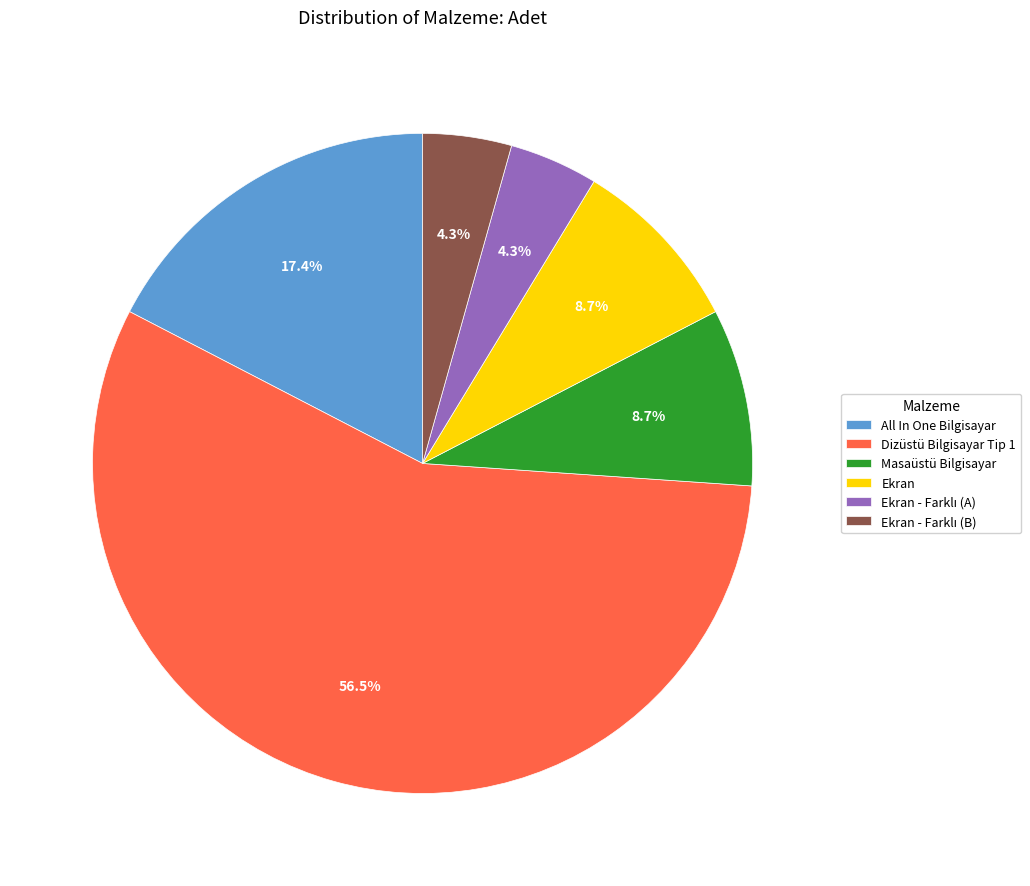

Which slice is the largest?

Dizüstü Bilgisayar Tip 1